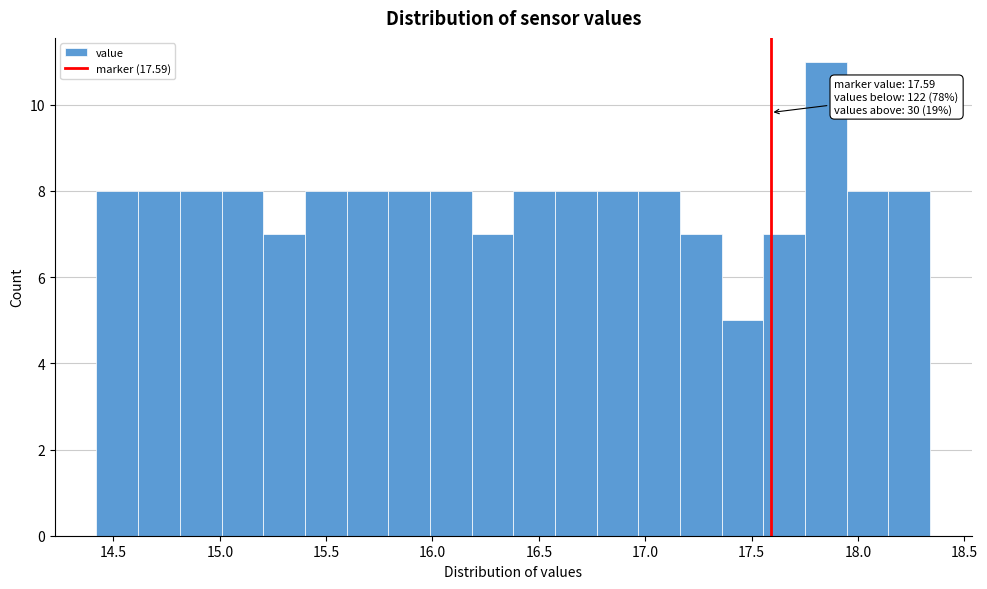

Around what value on the x-axis is the tallest bar? Give the approximate position of its centre, as read against the axis.

17.85